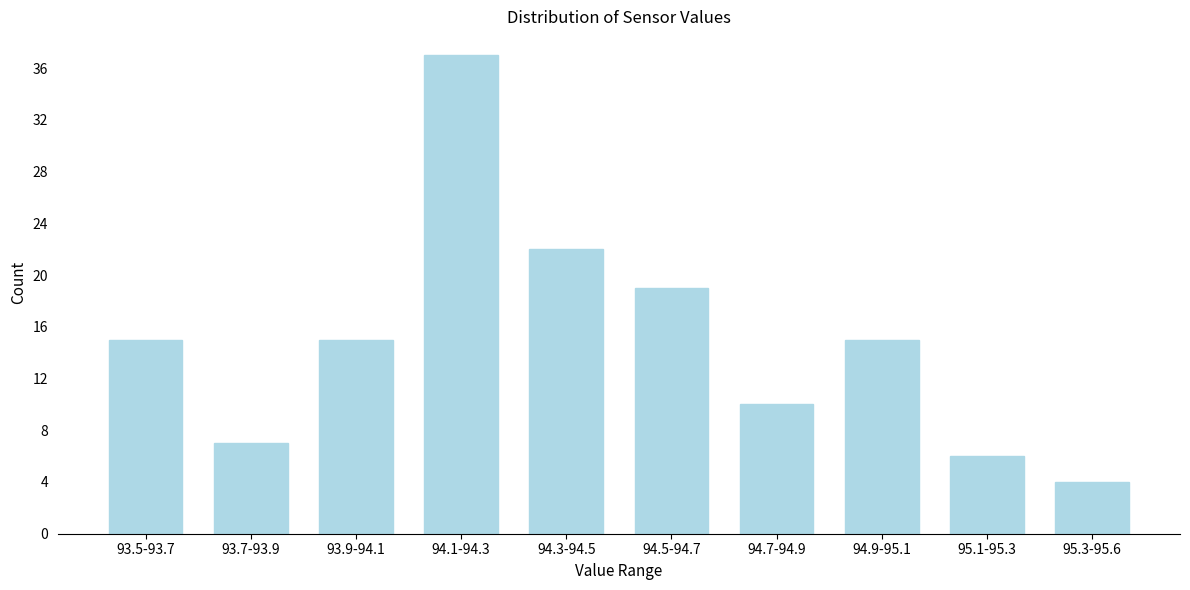

Reading left to right, extract all data points from this chart.

93.5-93.7=15	93.7-93.9=7	93.9-94.1=15	94.1-94.3=37	94.3-94.5=22	94.5-94.7=19	94.7-94.9=10	94.9-95.1=15	95.1-95.3=6	95.3-95.6=4